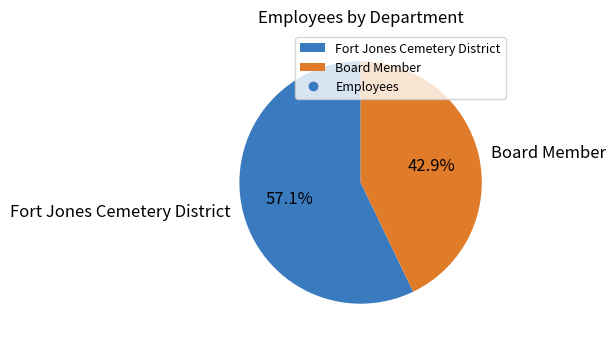

Which category accounts for the majority?

Fort Jones Cemetery District